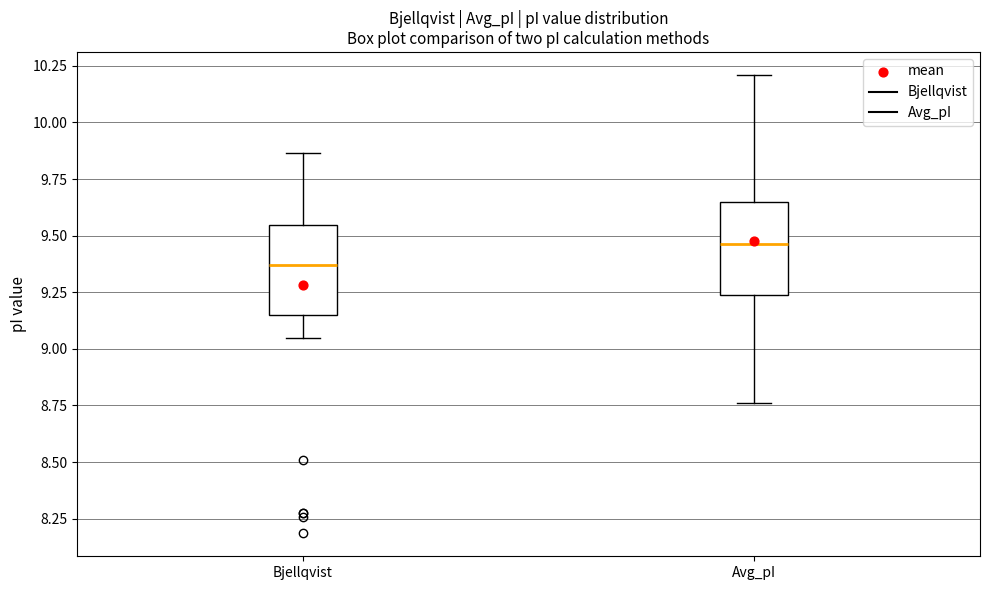

Where does the upper whisker of the box for Avg_pI end on the y-axis? The values are not printed on the chart, so give them approximately, as read against the axis.

10.20